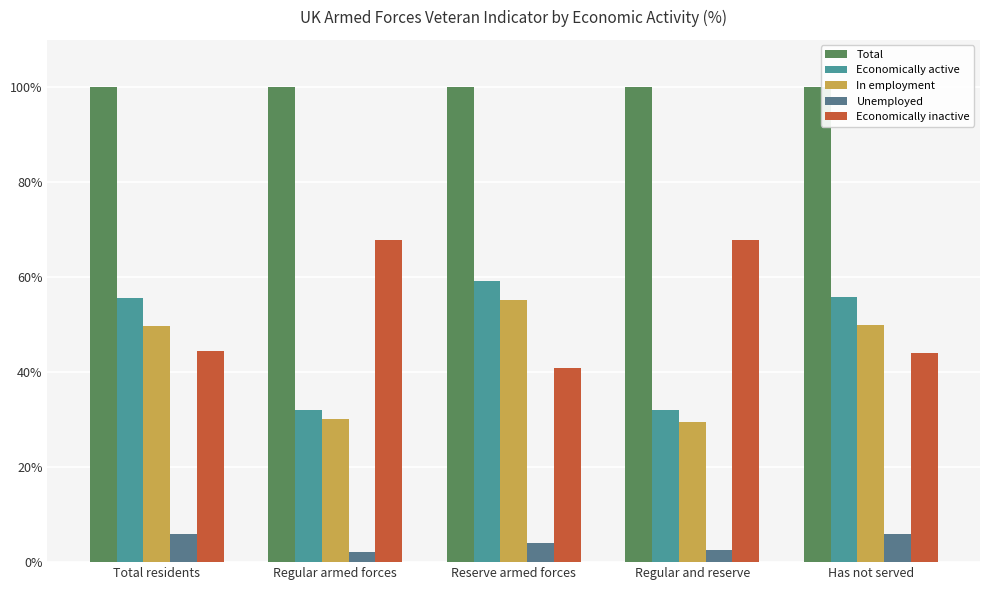

At how many categories does at least one series exceed 66?

5